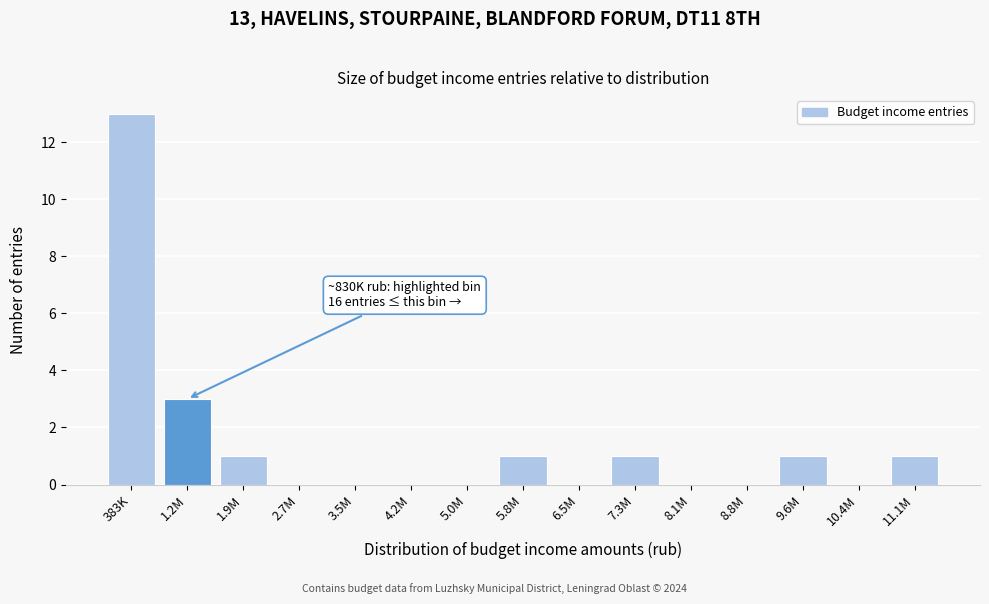

Reading left to right, transcribe all the data shown in this chart.

383K=13	1.2M=3	1.9M=1	2.7M=0	3.5M=0	4.2M=0	5.0M=0	5.8M=1	6.5M=0	7.3M=1	8.1M=0	8.8M=0	9.6M=1	10.4M=0	11.1M=1